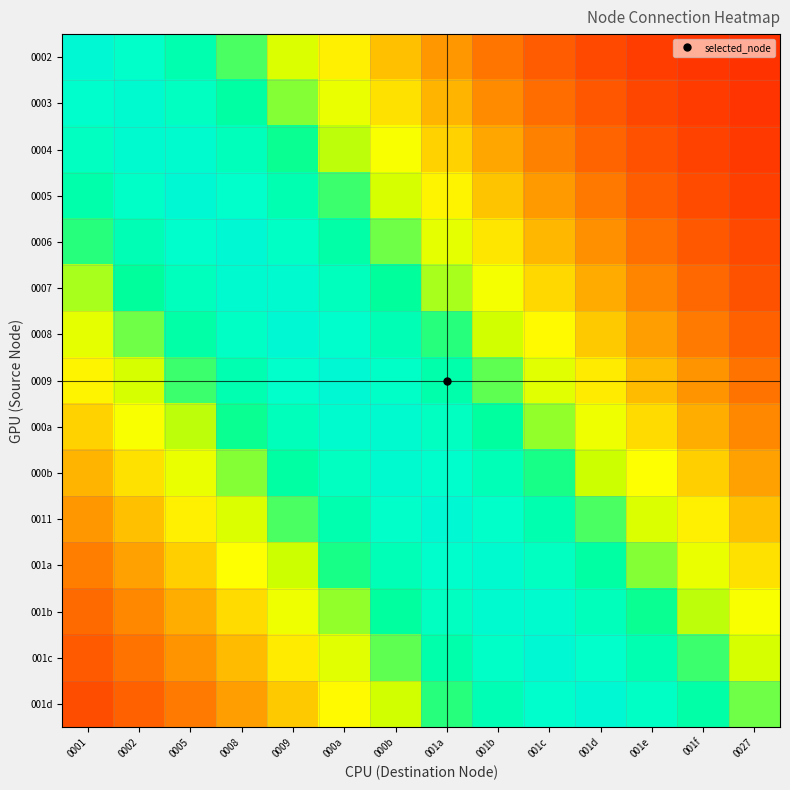

What is the greatest value displayed?

0.9